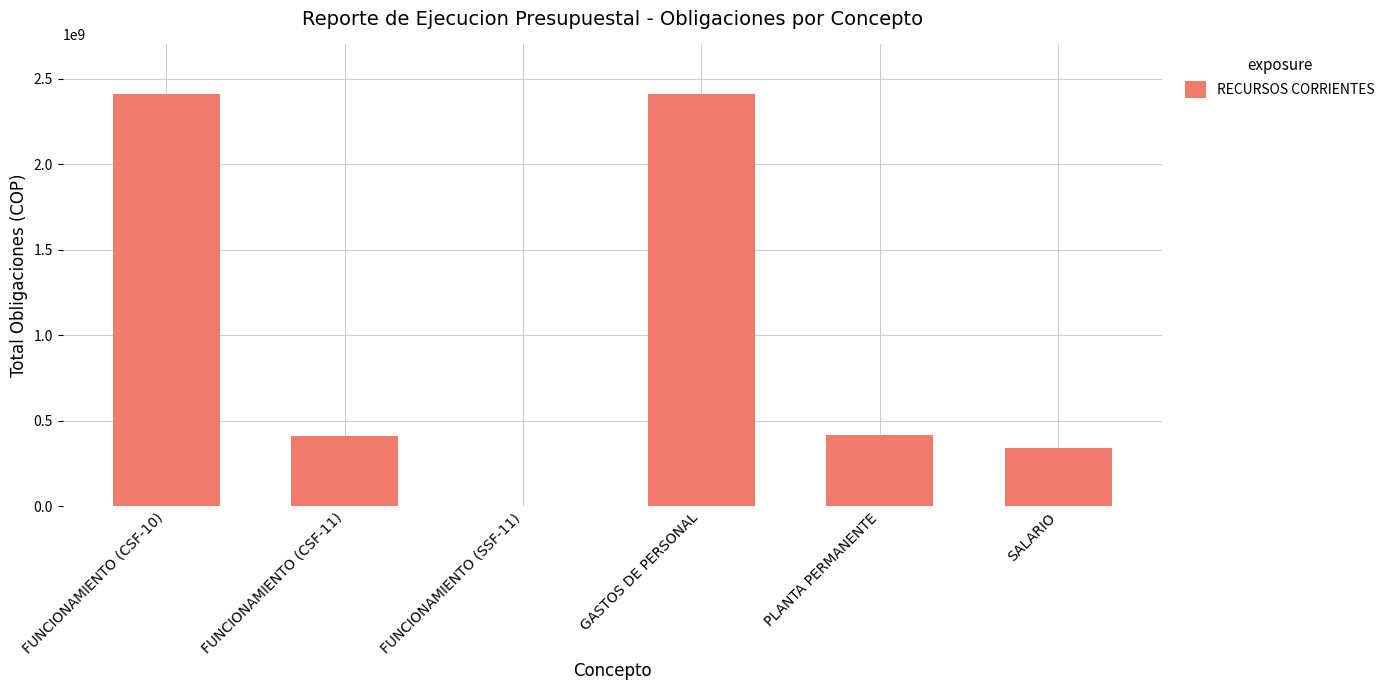

True or false: the data shows 339656985.0 at SALARIO.

True